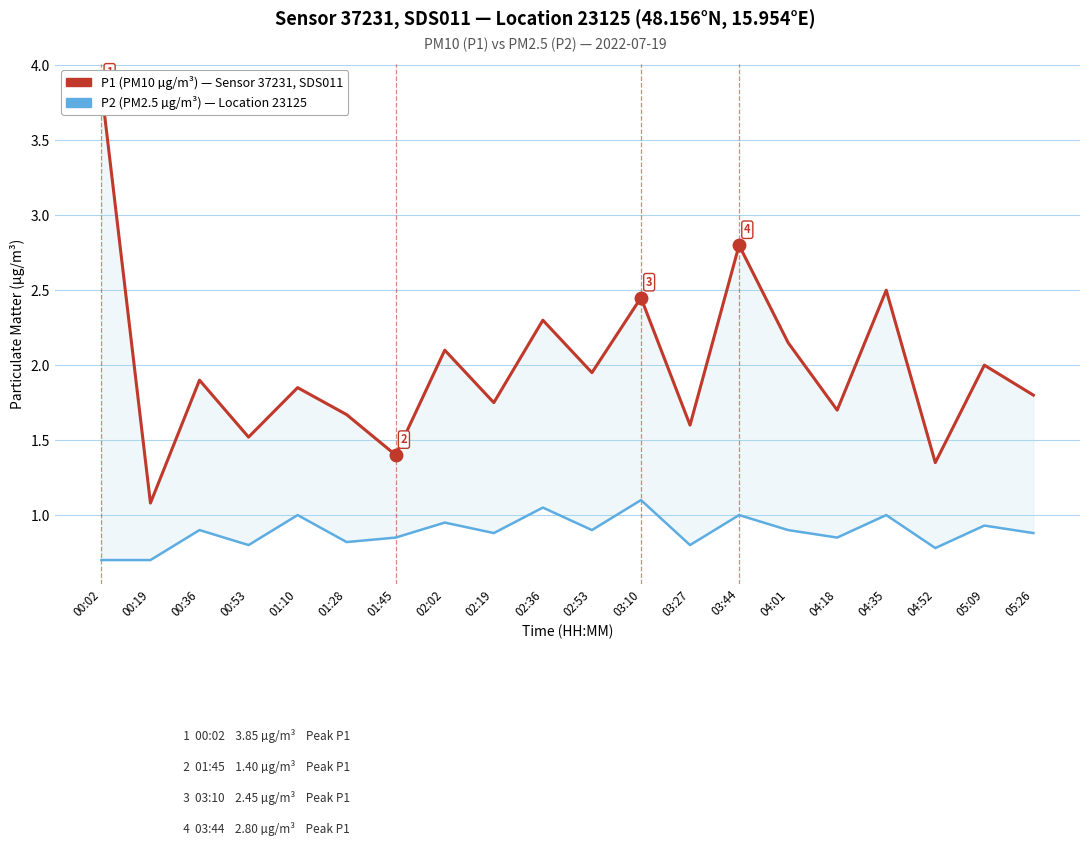

Which category has the lowest value across all series?

00:02